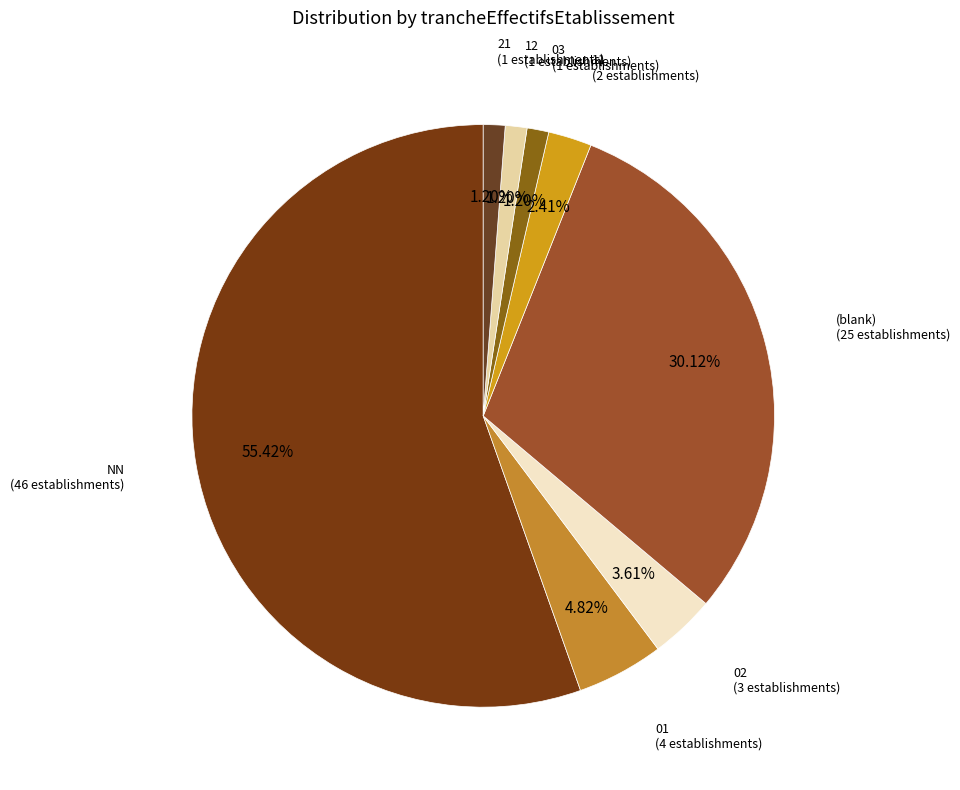

Rank the categories by value from lowest to highest.

03, 12, 21, 11, 02, 01, , NN